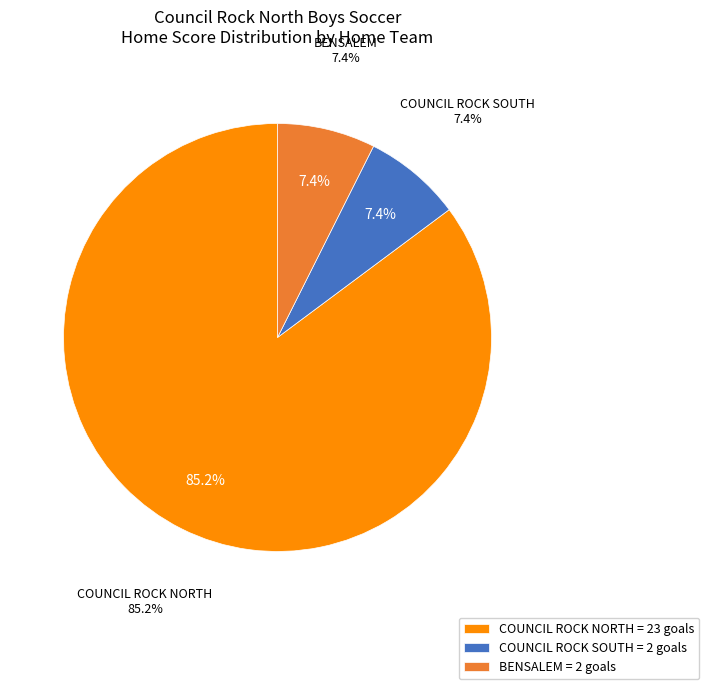

Which slice represents more than half of the pie?

COUNCIL ROCK NORTH